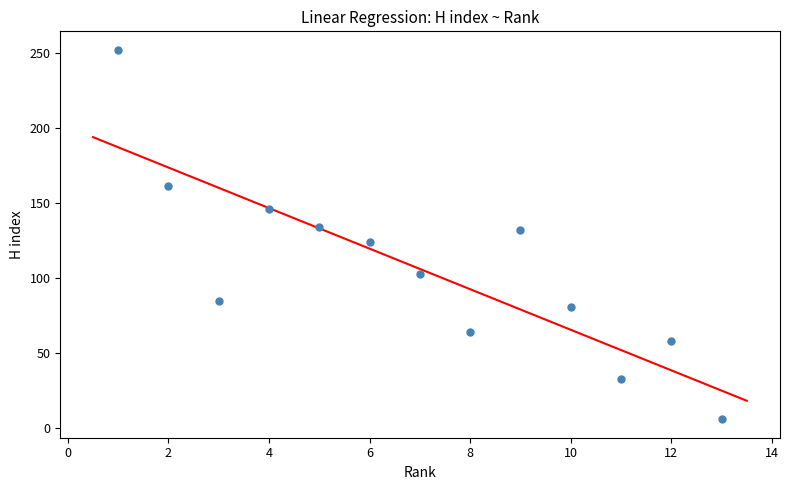

What is the range of Y values (max minus min)?

246